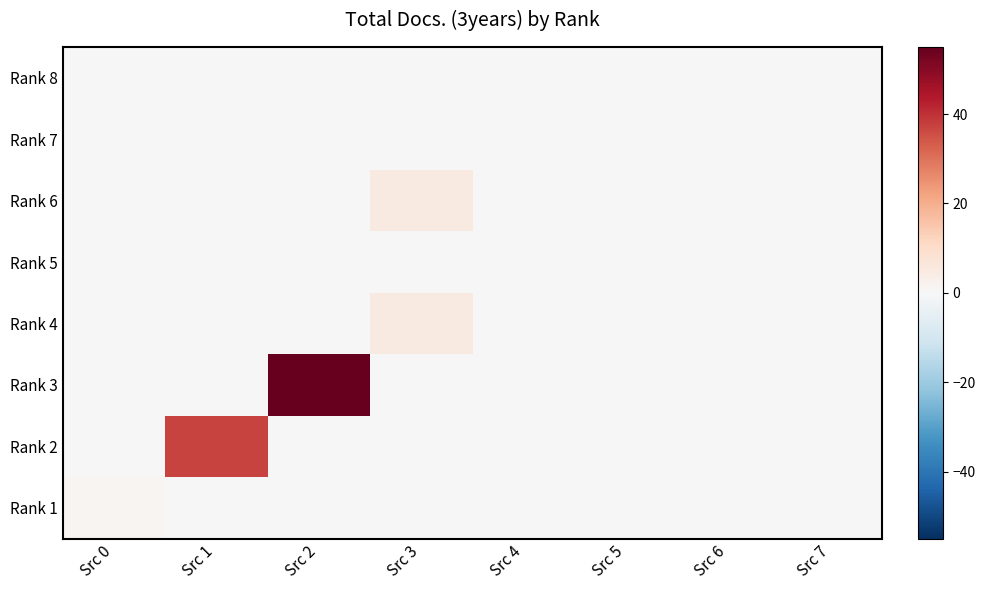

What is the total value across all series at Src 1?

37